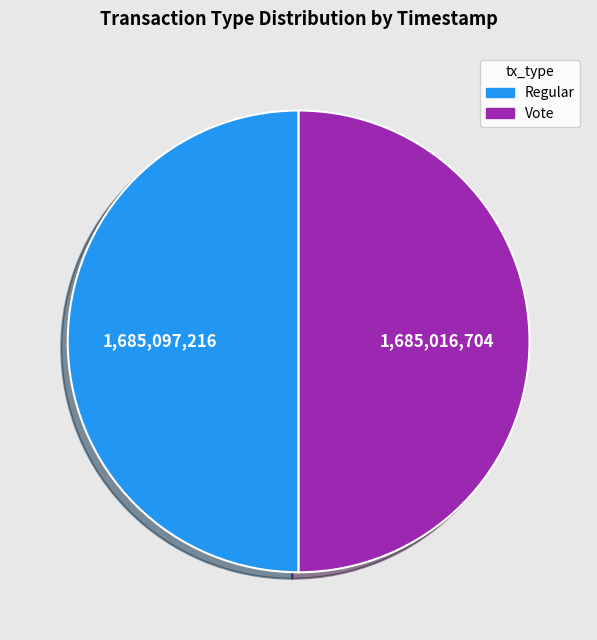

Is the sum of Regular and Vote greater than half?

Yes